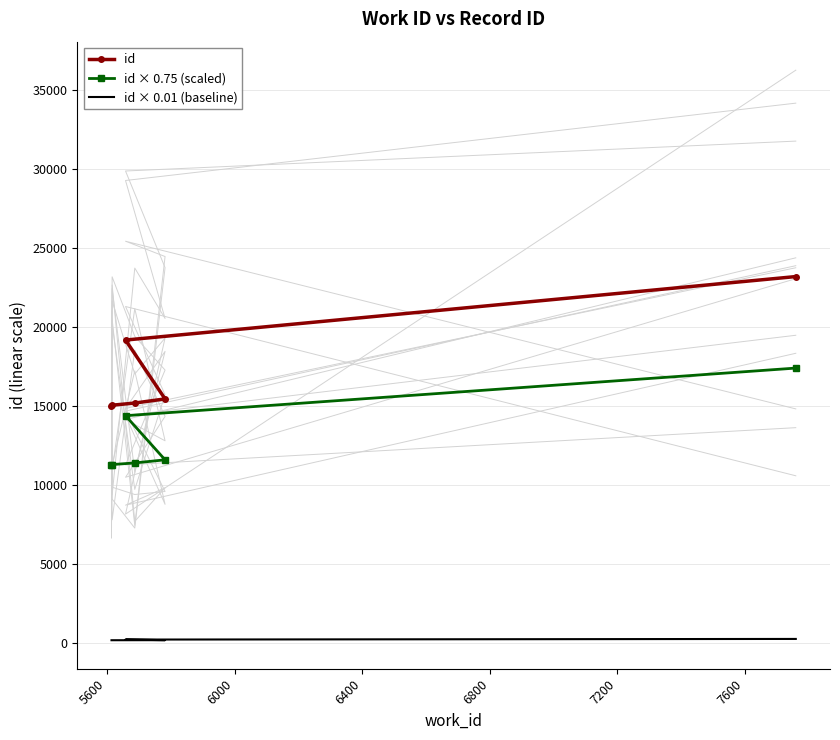

How many lines are shown in the chart?

3